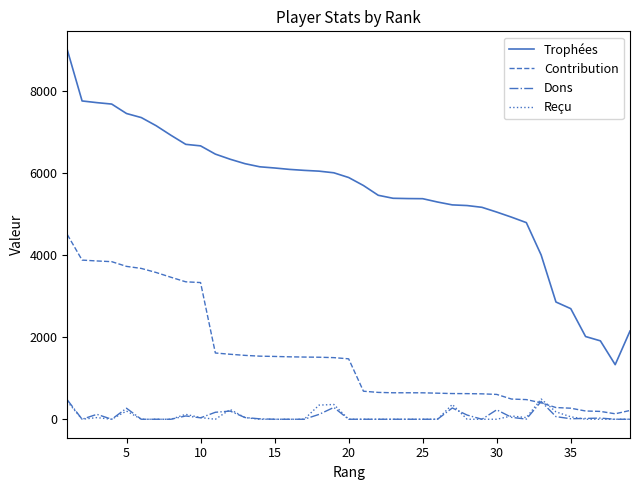

Which series has the largest range (max minus min)?

Trophées